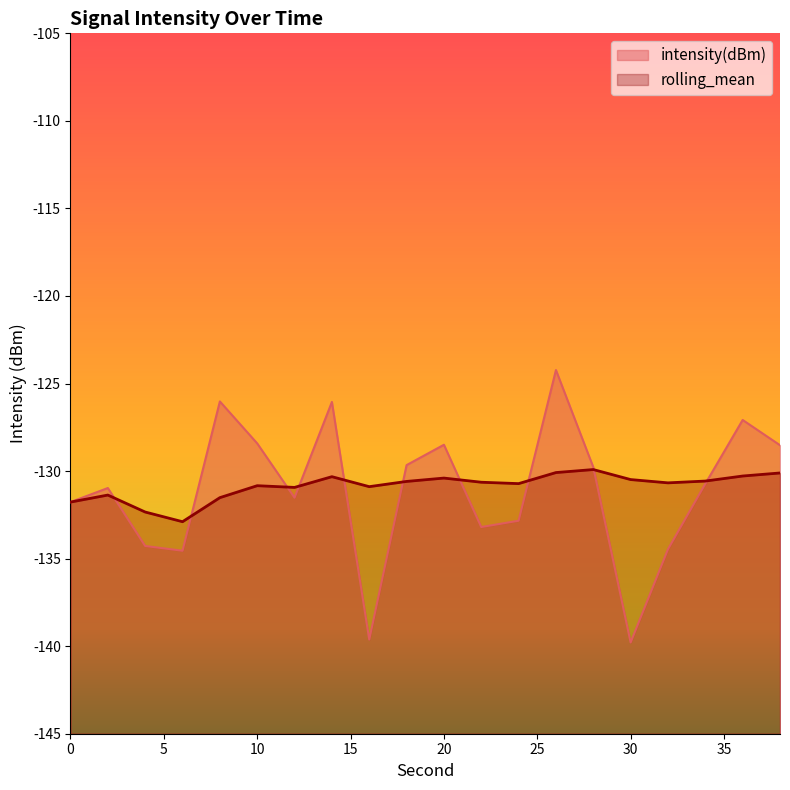

After their last crossing, which series has the higher values: intensity(dBm) or rolling_mean?

intensity(dBm)